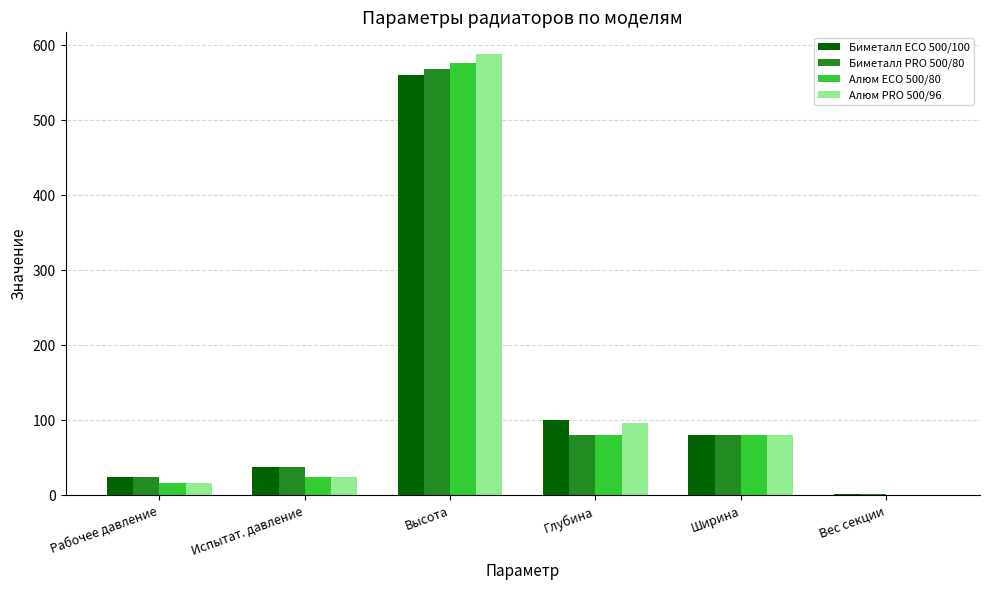

True or false: Алюм PRO 500/96 has a value of 39.6 at Глубина.

False